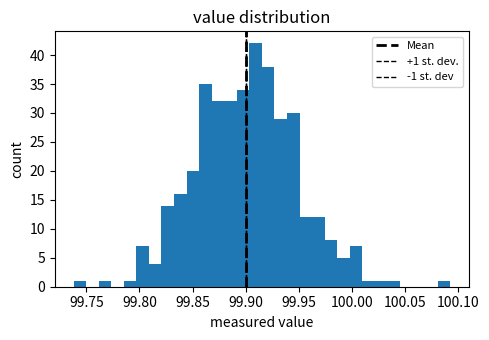

Read against the x-axis, roughly where is the centre of the tallest bar?

99.910